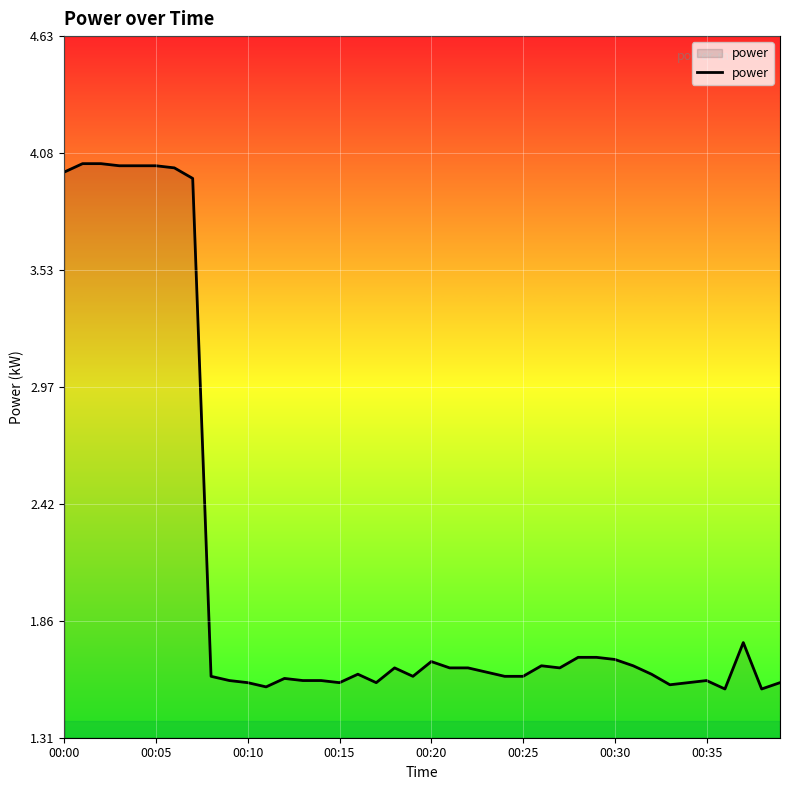

True or false: the data has more than 1 interior local peaks.

True